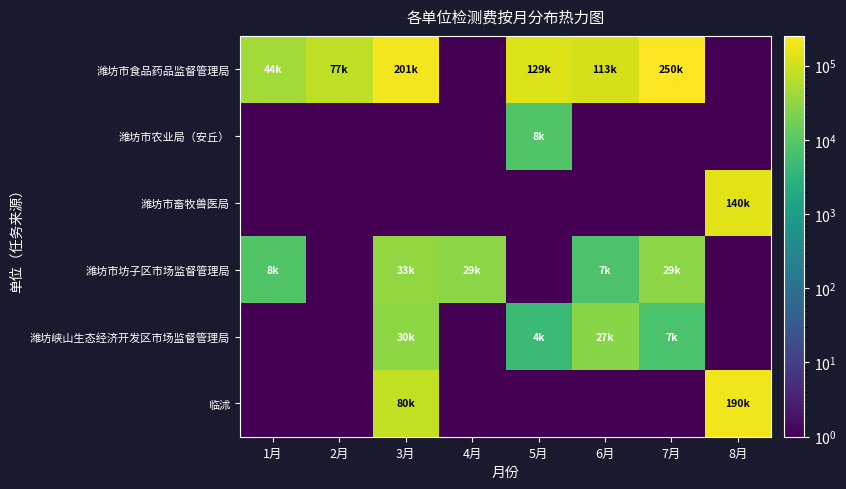

Between 1月 and 6月, which series saw the biggest shift?

潍坊市食品药品监督管理局